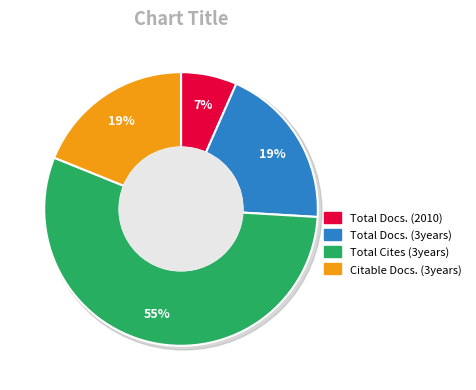

What is the ratio of the value at Total Cites (3years) to the value at Total Docs. (3years)?

2.9